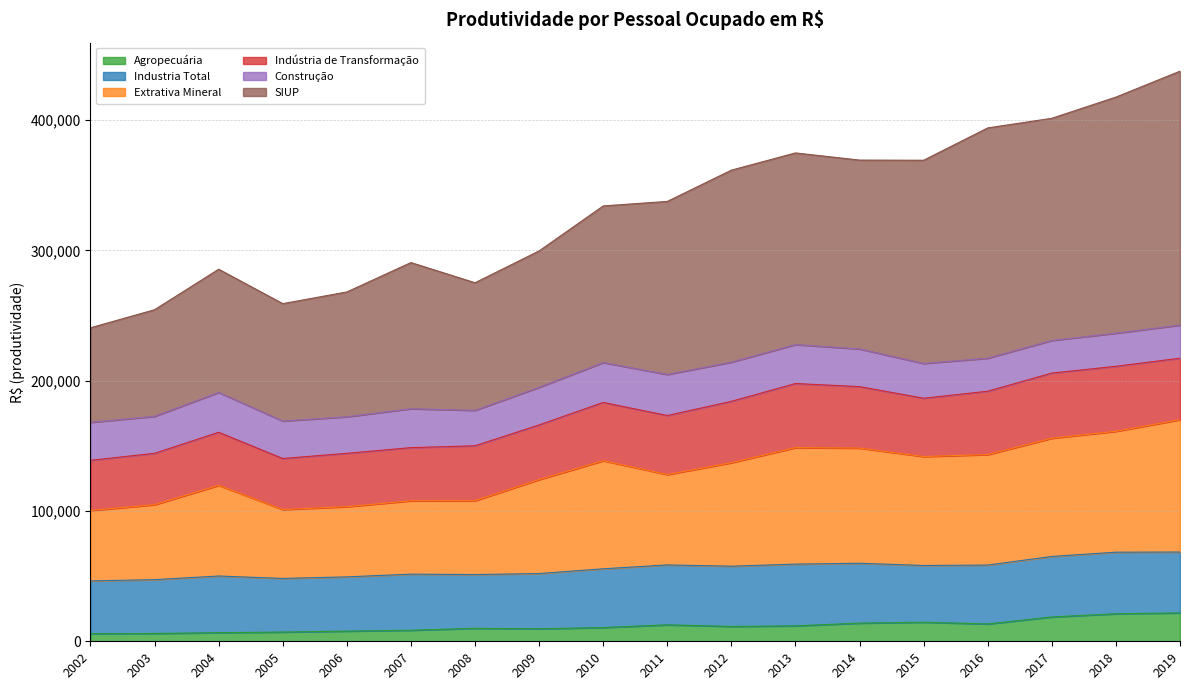

What is the highest value of the Agropecuária series?

21784.8